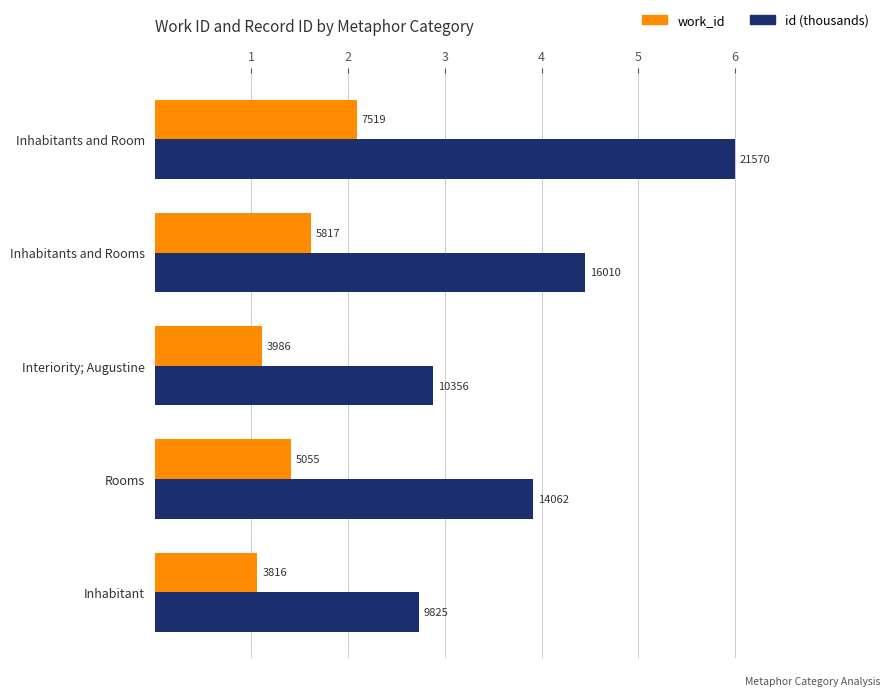

What is the maximum value shown in the chart?

6.0